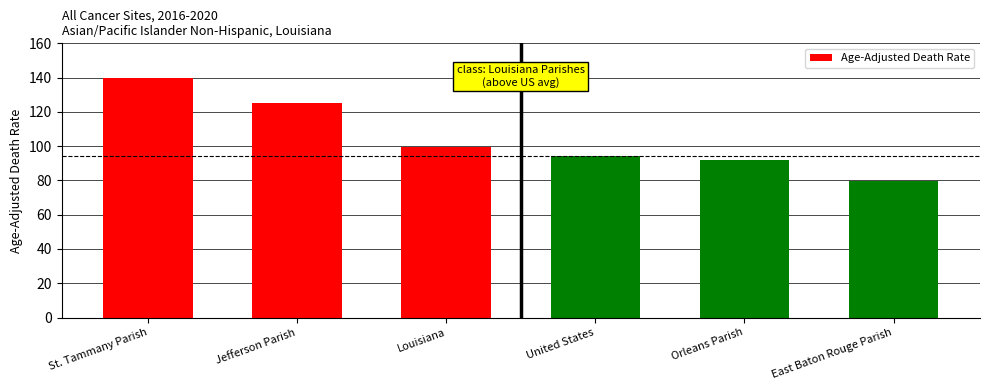

At which category does the chart reach its minimum across all series?

East Baton Rouge Parish